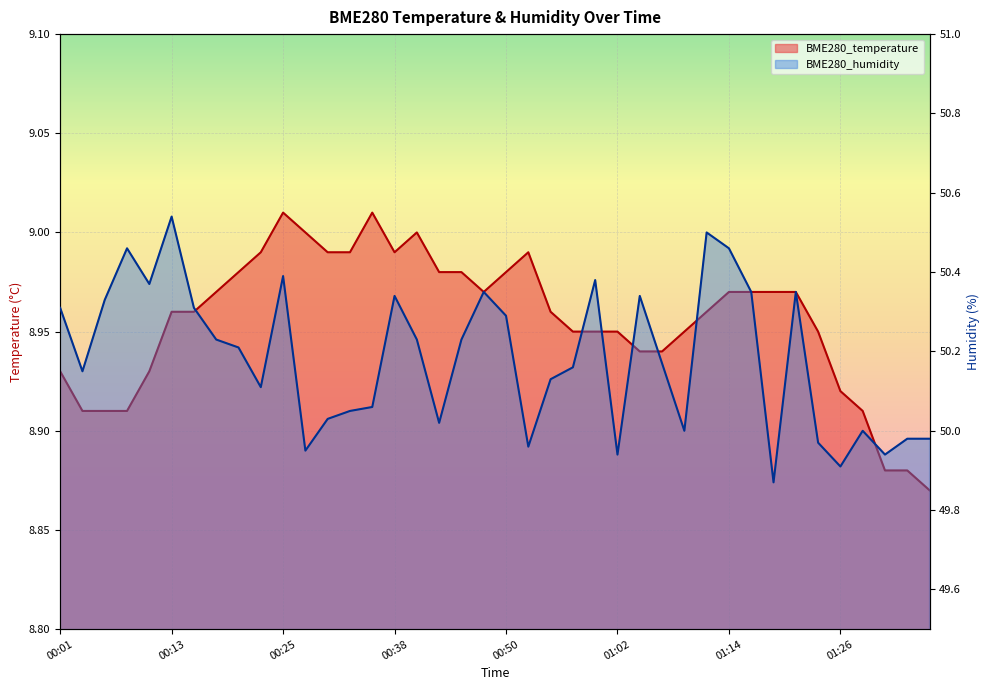

Read the BME280_humidity value at 00:40.

50.2